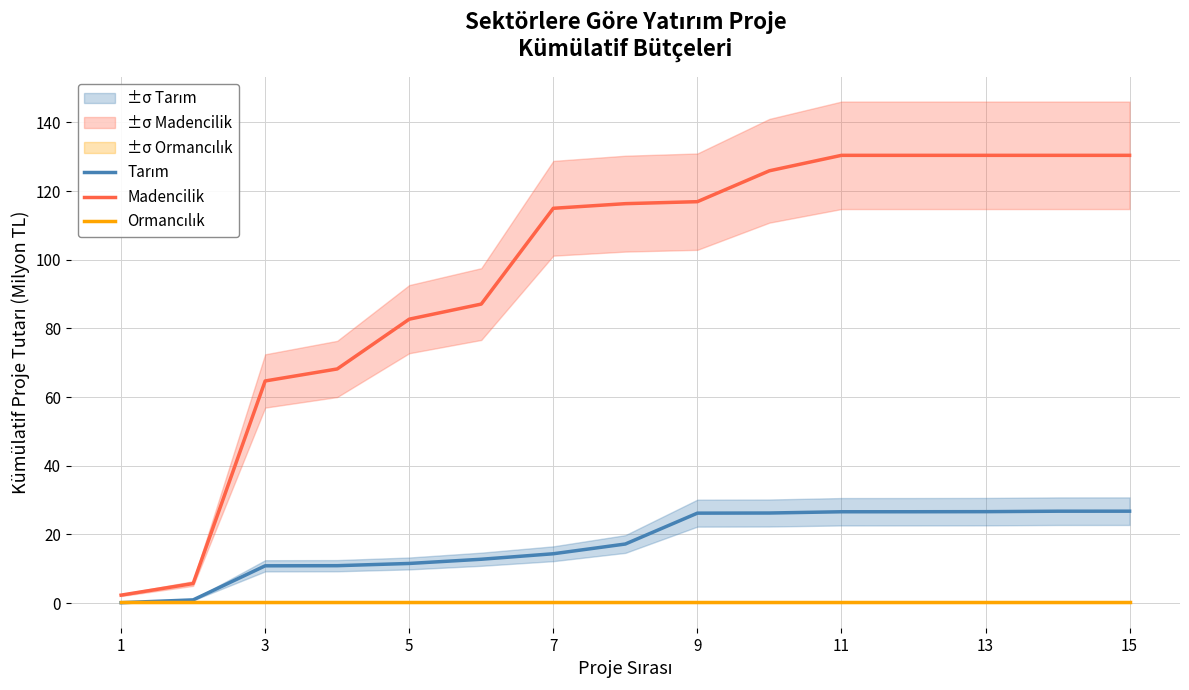

Which series has the largest total across all categories?

Madencilik